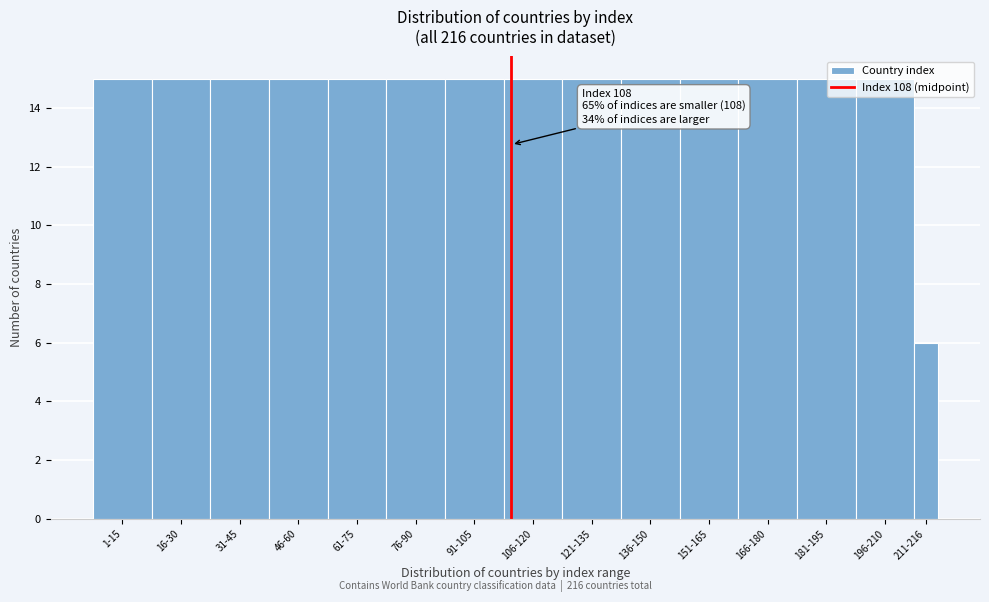

What is the label of the 6th bar from the right?

136-150